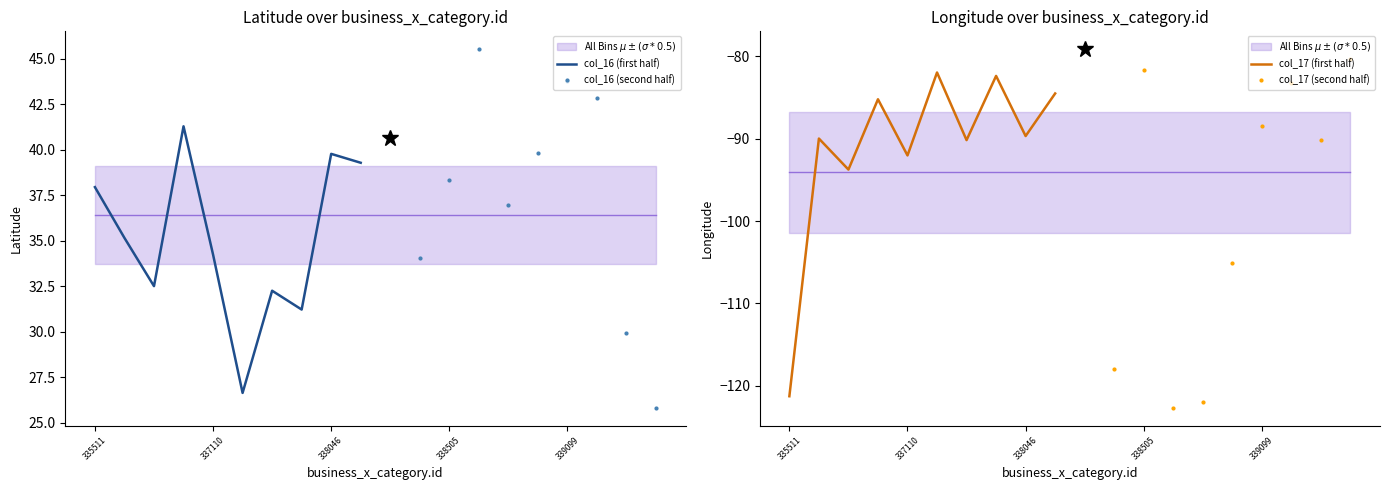

True or false: col_16 (first half) has a value of 37.9 at 335511.

True